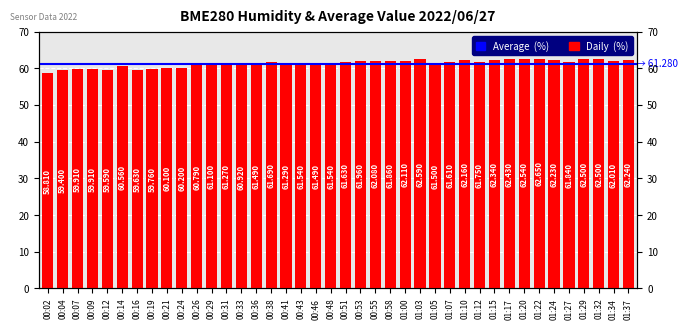

Rank the categories by value from highest to lowest.

01:22, 01:03, 01:20, 01:29, 01:32, 01:17, 01:15, 01:37, 01:24, 01:10, 01:00, 00:55, 01:34, 00:53, 00:58, 01:27, 01:12, 00:38, 00:51, 01:07, 00:43, 00:48, 01:05, 00:36, 00:46, 00:41, 00:31, 00:29, 00:33, 00:26, 00:14, 00:24, 00:21, 00:07, 00:09, 00:19, 00:16, 00:12, 00:04, 00:02